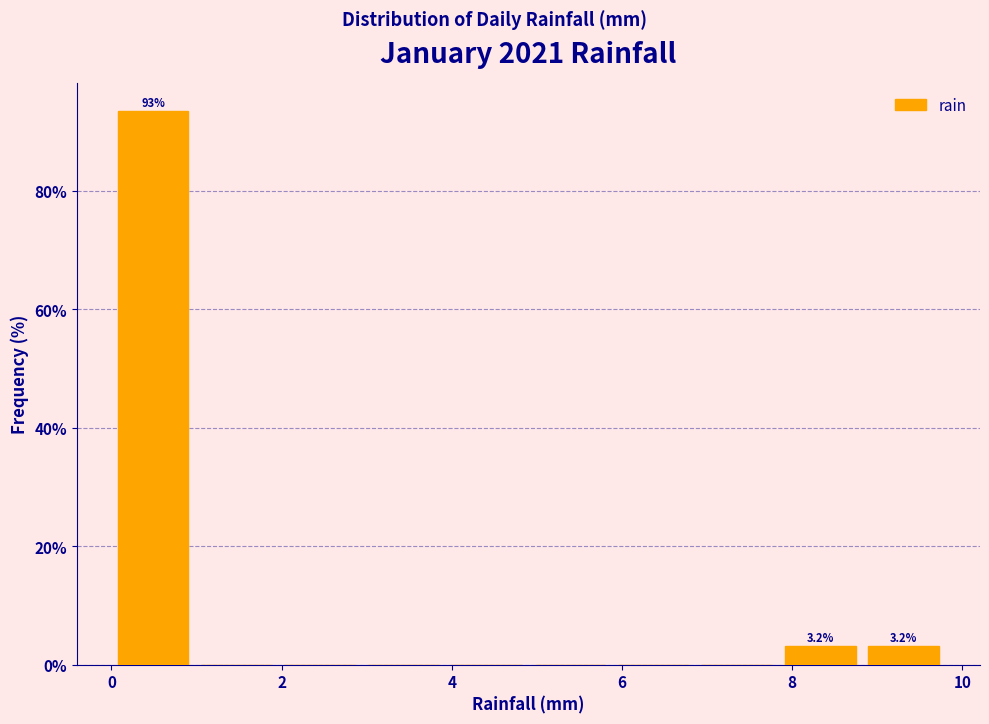

Which range on the x-axis has the tallest bar?

0.00 to 0.98